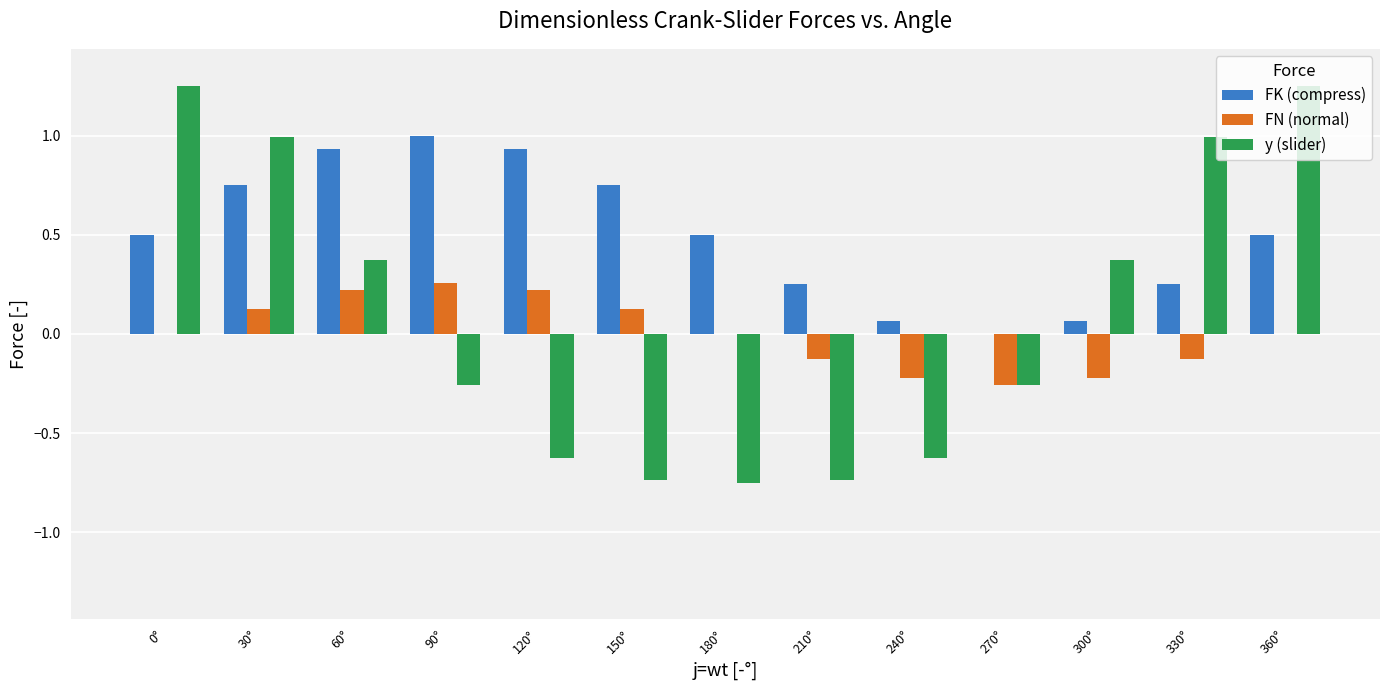

How many data points does each series have?

13